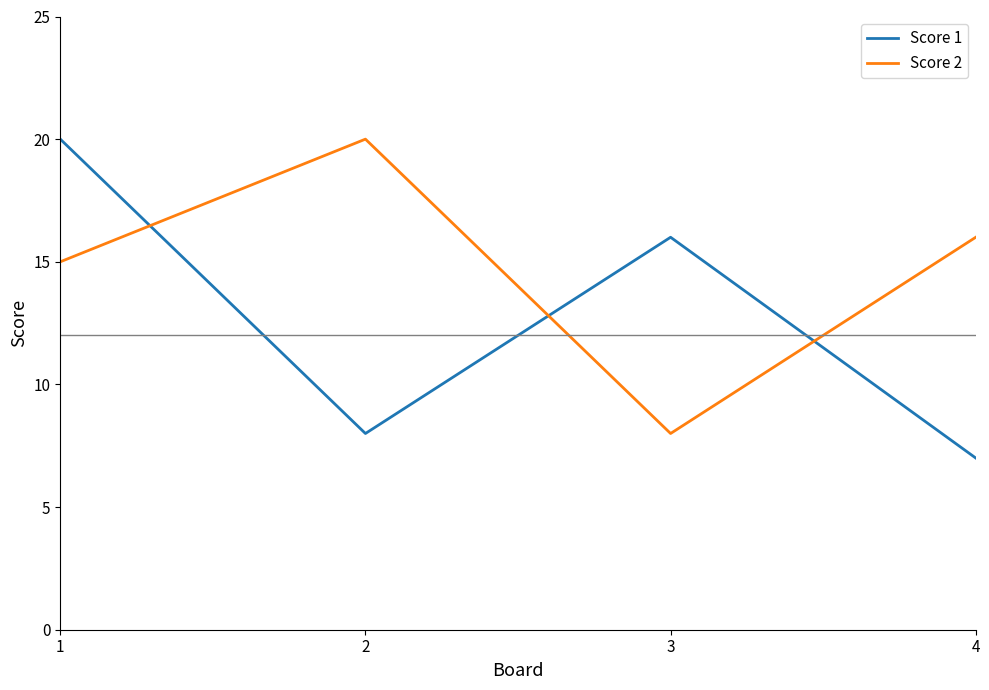

How many times do Score 2 and Score 1 cross each other?

3